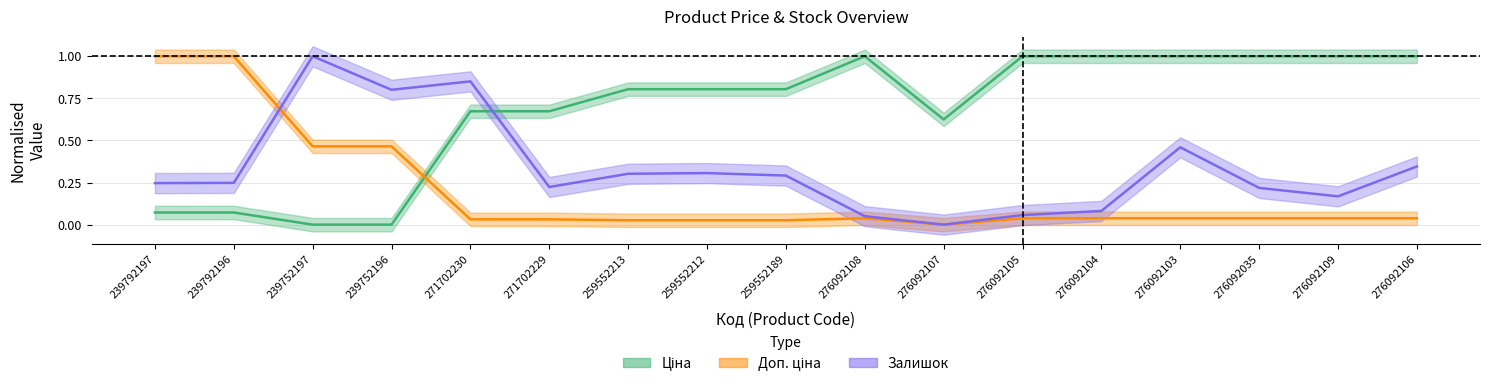

Reading left to right, what are all the values shown in this chart?

Ціна: 0.1	0.1	0.0	0.0	0.7	0.7	0.8	0.8	0.8	1.0	0.6	1.0	1.0	1.0	1.0	1.0	1.0
Доп. ціна: 1.0	1.0	0.5	0.5	0.0	0.0	0.0	0.0	0.0	0.0	0.0	0.0	0.0	0.0	0.0	0.0	0.0
Залишок: 0.2	0.2	1.0	0.8	0.9	0.2	0.3	0.3	0.3	0.1	0.0	0.1	0.1	0.5	0.2	0.2	0.3